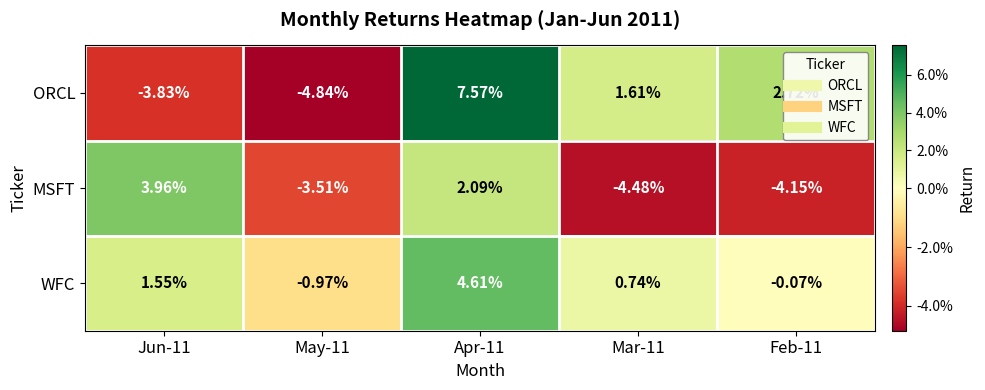

How many values in MSFT are above zero?

2